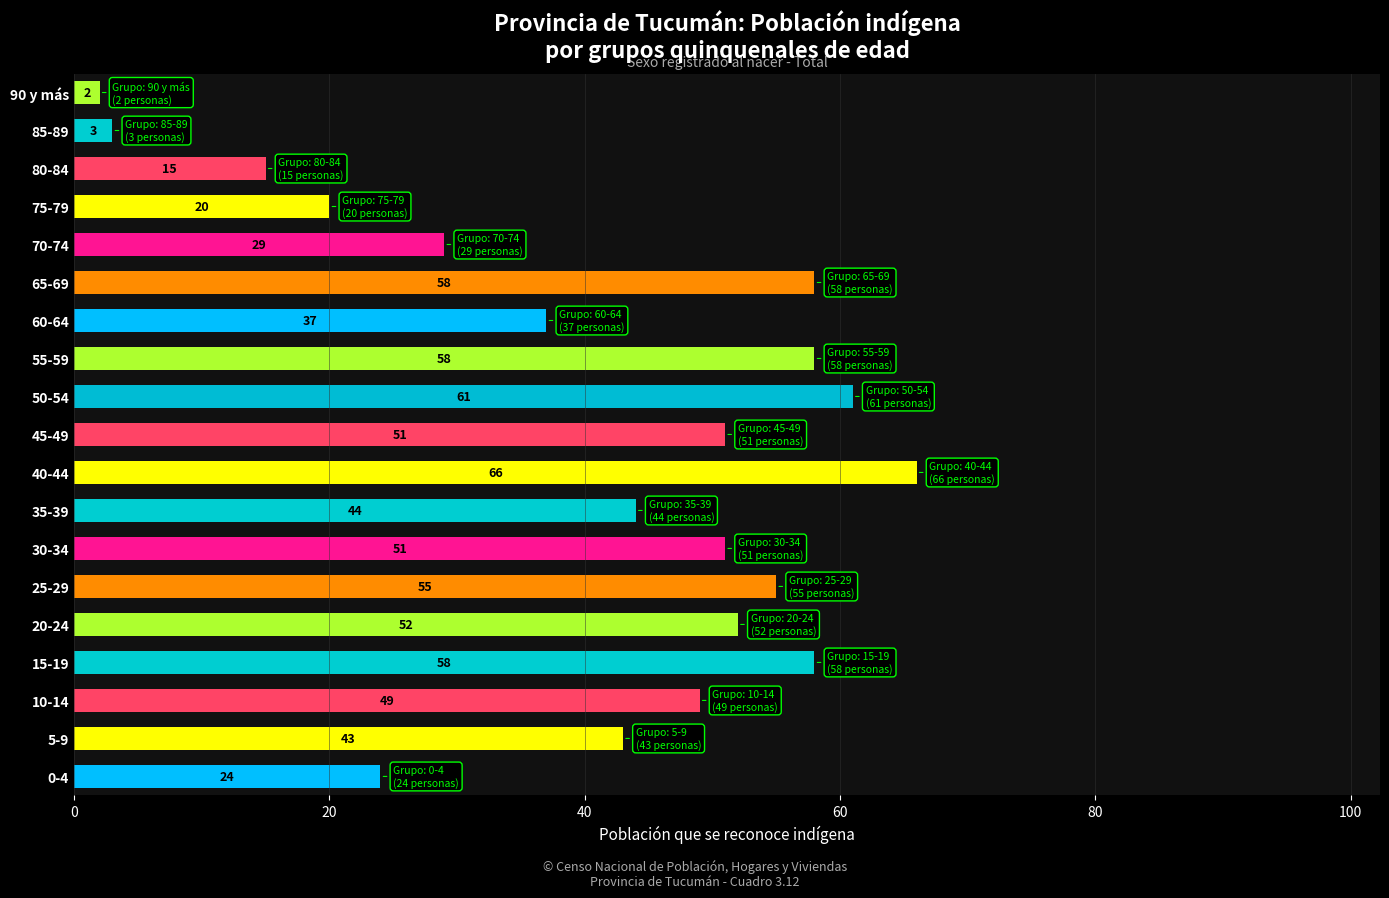

The value at 10-14 is 66. True or false?

False